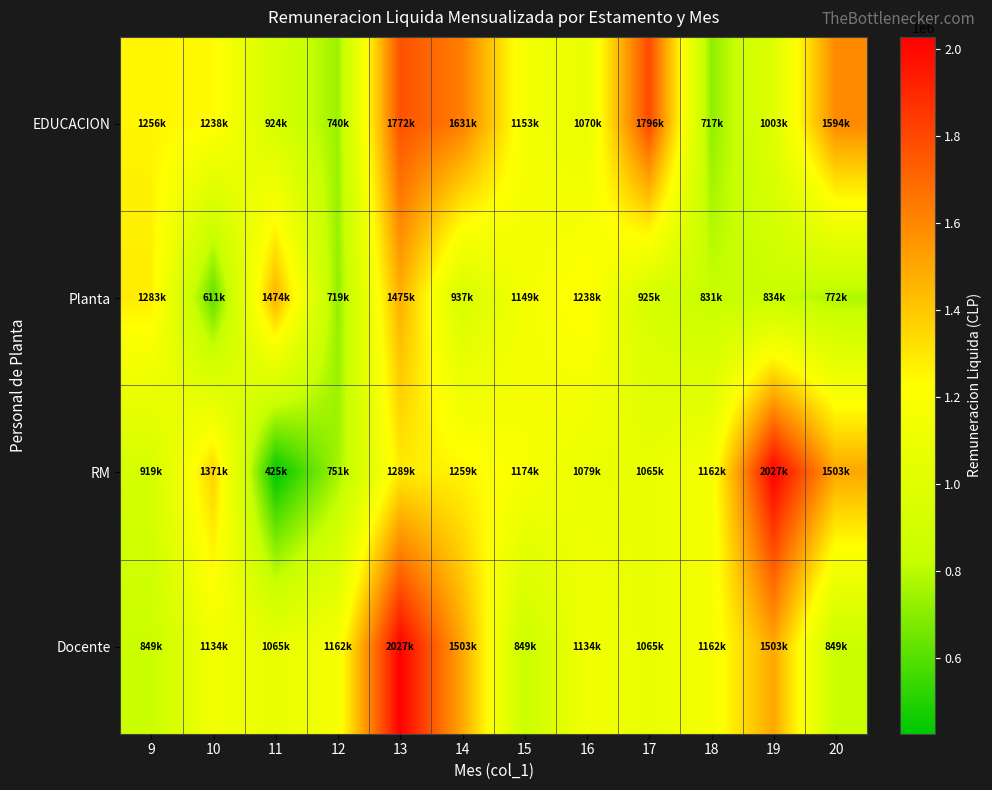

Reading left to right, transcribe all the data shown in this chart.

EDUCACION: 9=1256719	10=1238963	11=924467	12=740297	13=1772343	14=1631266	15=1153829	16=1070076	17=1796007	18=717120	19=1003267	20=1594718
Planta: 9=1283839	10=611001	11=1474387	12=719492	13=1475938	14=937391	15=1149655	16=1238814	17=925377	18=831135	19=834360	20=772900
RM: 9=919369	10=1371108	11=425243	12=751418	13=1289820	14=1259221	15=1174018	16=1079359	17=1065219	18=1162292	19=2027312	20=1503181
Docente: 9=849009	10=1134711	11=1065219	12=1162292	13=2027312	14=1503181	15=849009	16=1134711	17=1065219	18=1162292	19=1503181	20=849009